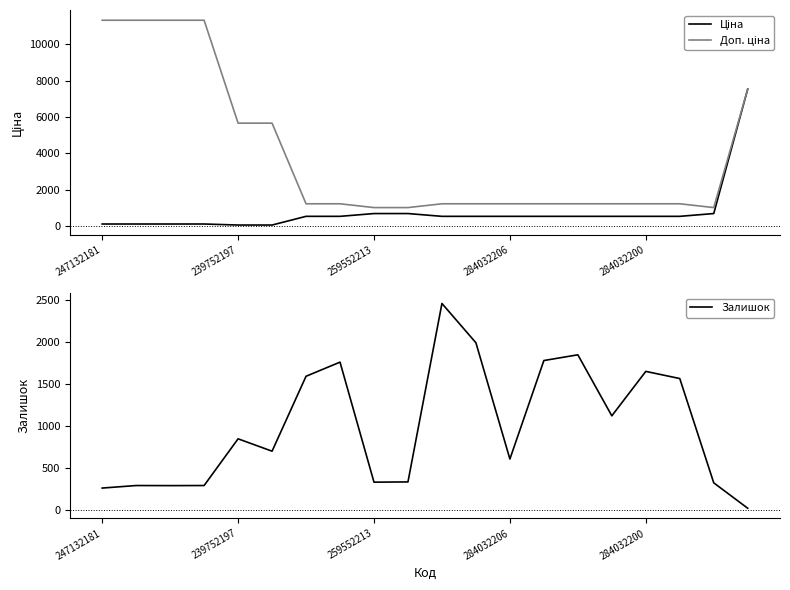

The Ціна series shows 157.3 at 10. True or false?

False